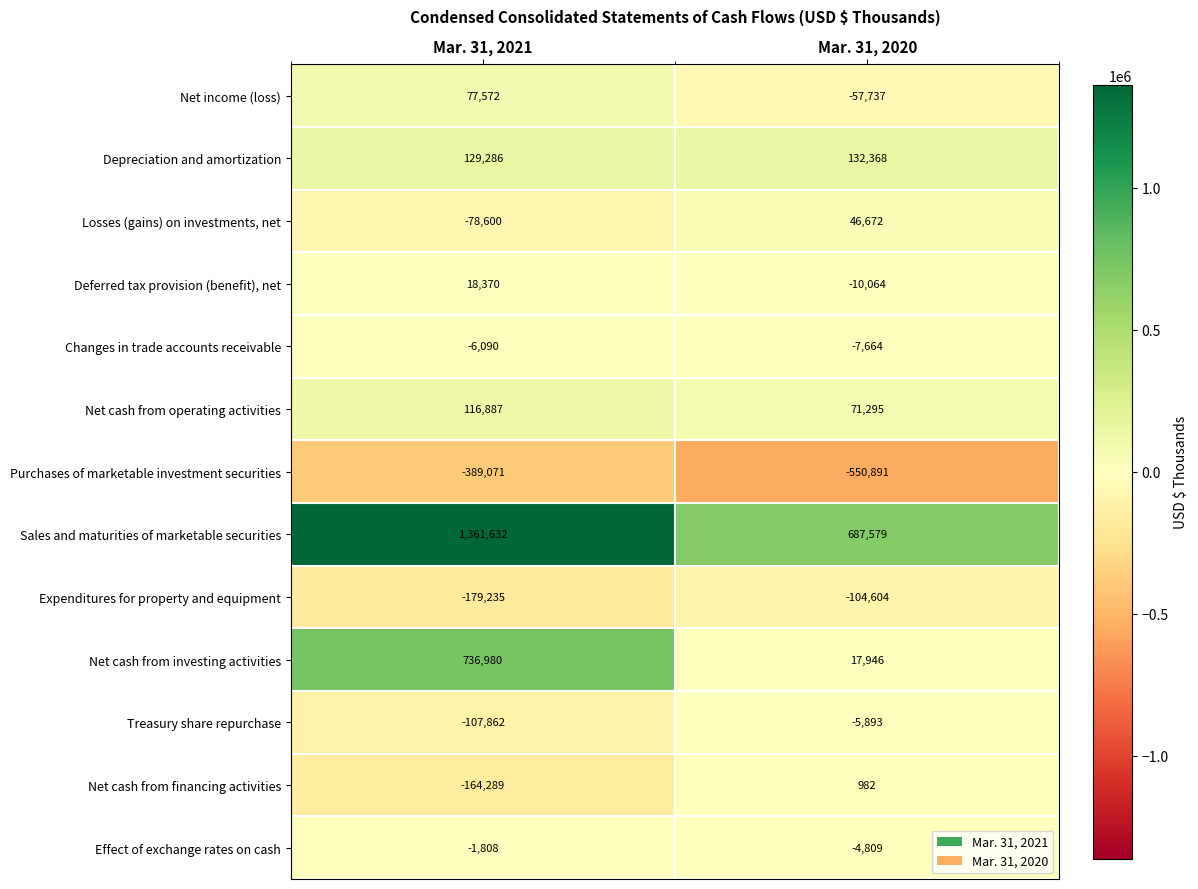

The value of Net cash from operating activities at Mar. 31, 2020 is 71295. True or false?

True